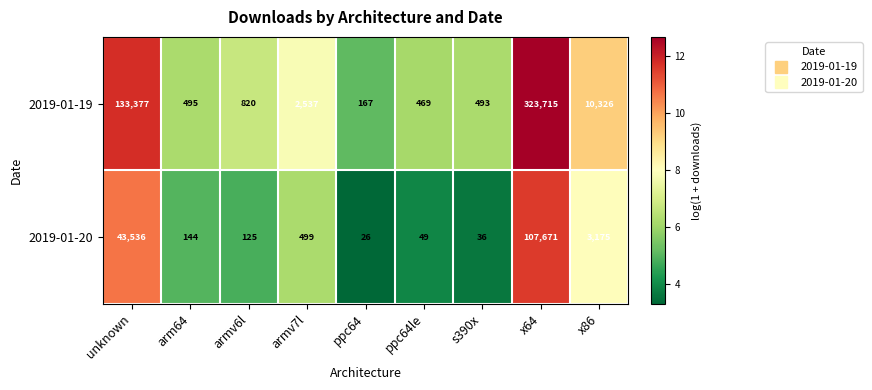

What is the difference between the highest and lowest values at ppc64?

141